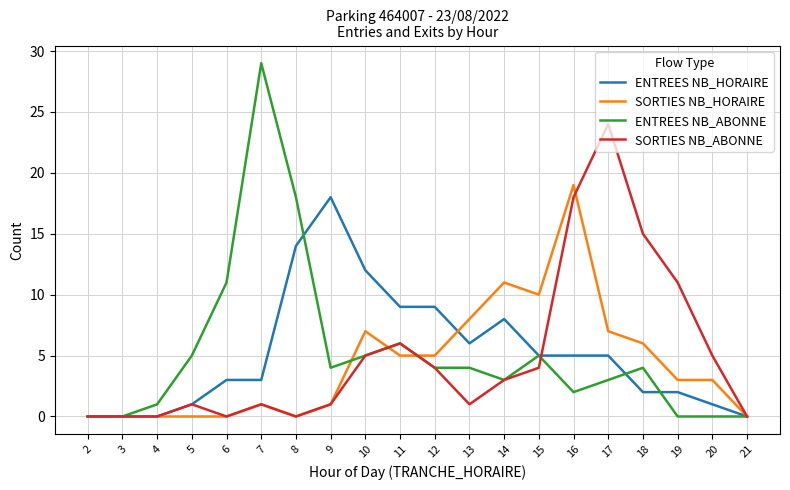

What are all the series names shown in the legend?

ENTREES NB_HORAIRE, SORTIES NB_HORAIRE, ENTREES NB_ABONNE, SORTIES NB_ABONNE